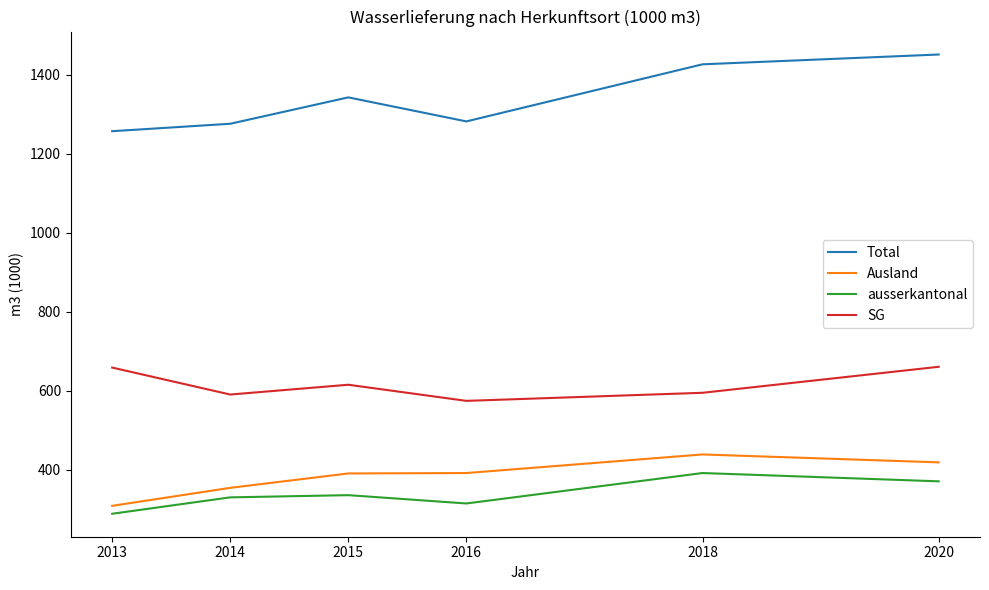

Which label corresponds to the largest value in the chart?

2020